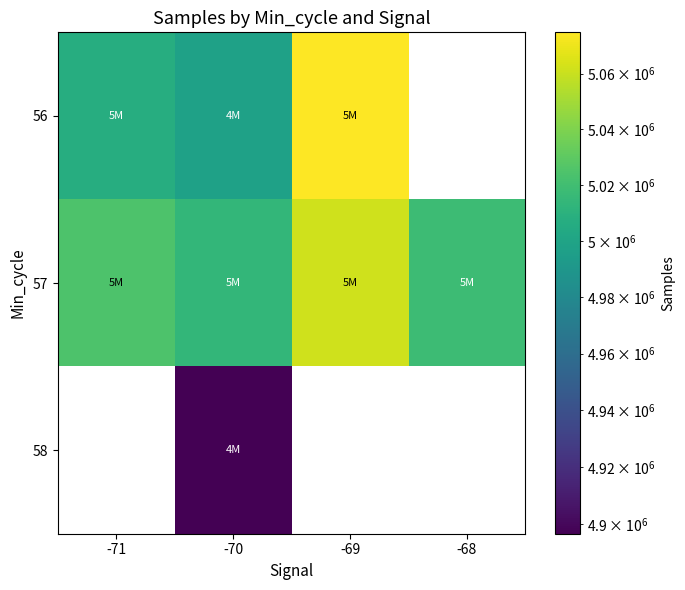

At which category is the sum across all series the highest?

-70